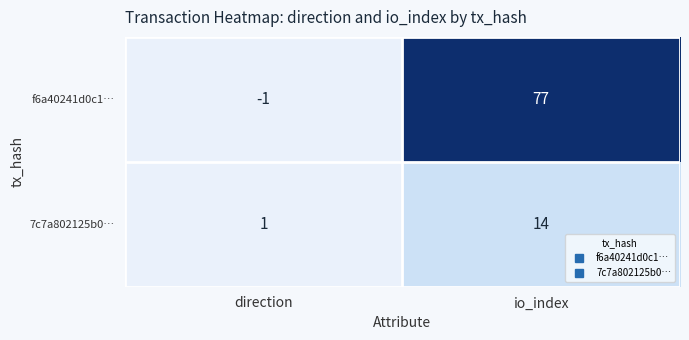

Reading left to right, extract all data points from this chart.

f6a40241d0c1…: direction=-1	io_index=77
7c7a802125b0…: direction=1	io_index=14